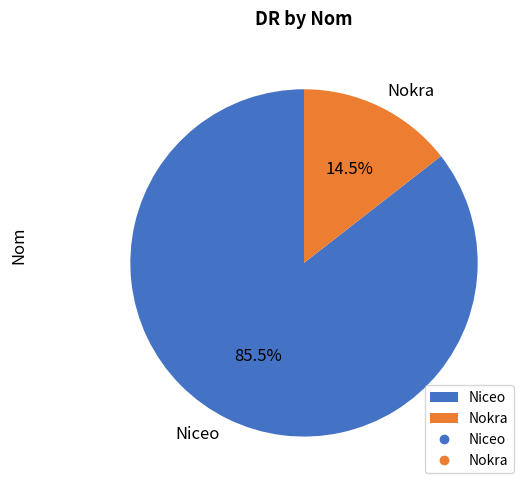

Is the sum of Nokra and Niceo greater than half?

Yes